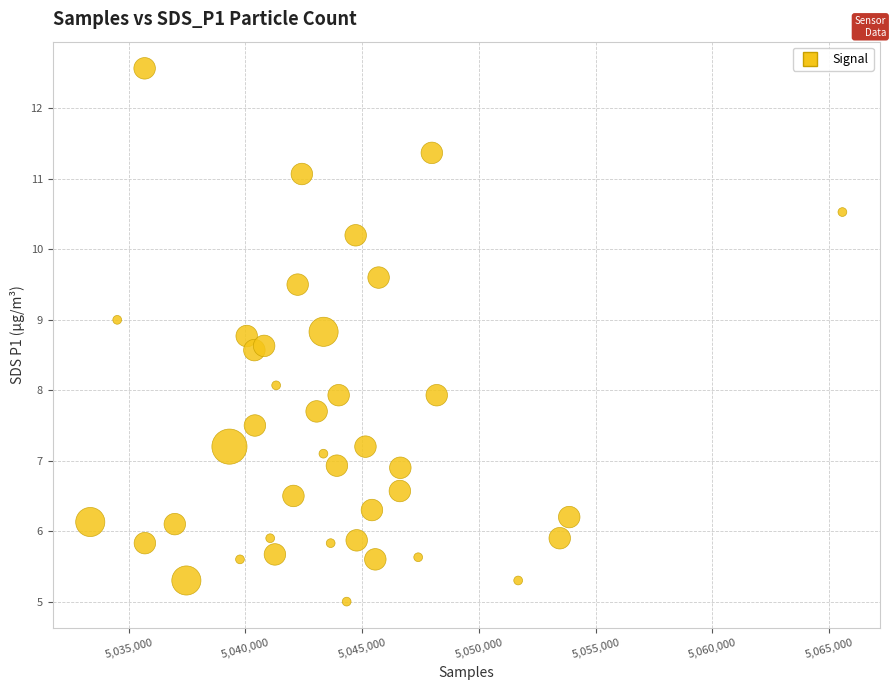

What is the range of Y values (max minus min)?

7.6